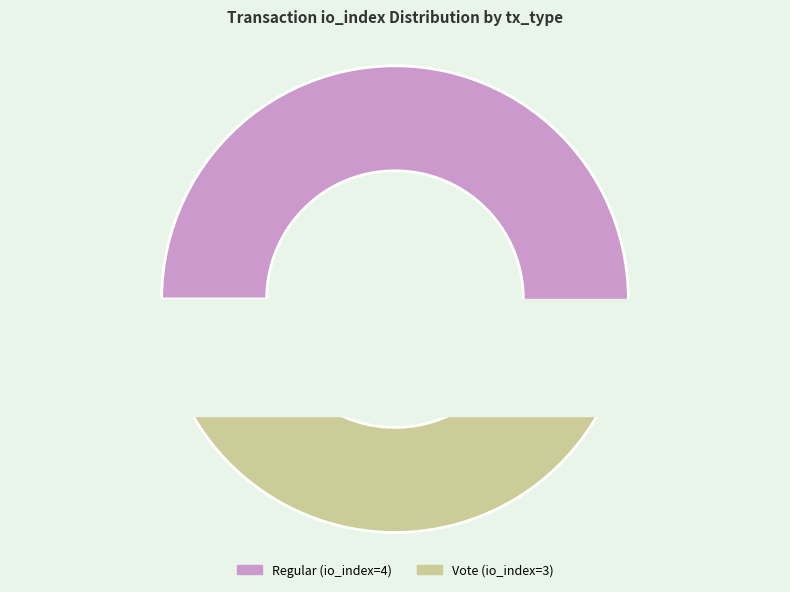

Which category has the smallest portion of the pie?

Vote (io_index=3)